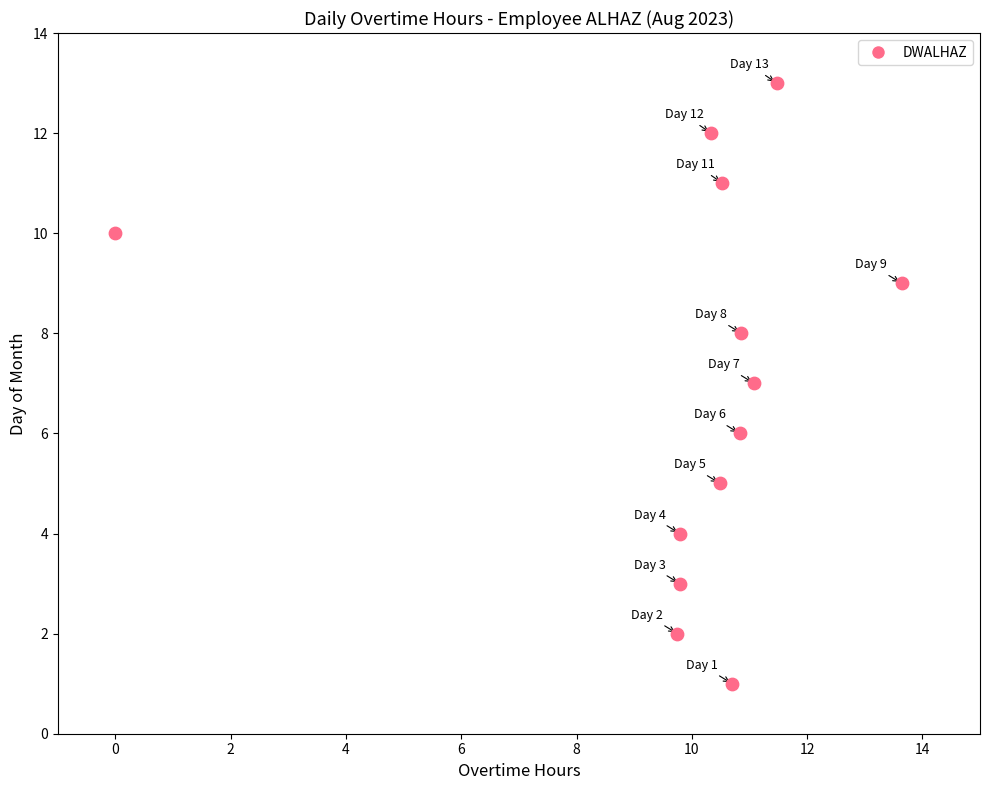

What is the range of Y values (max minus min)?

12